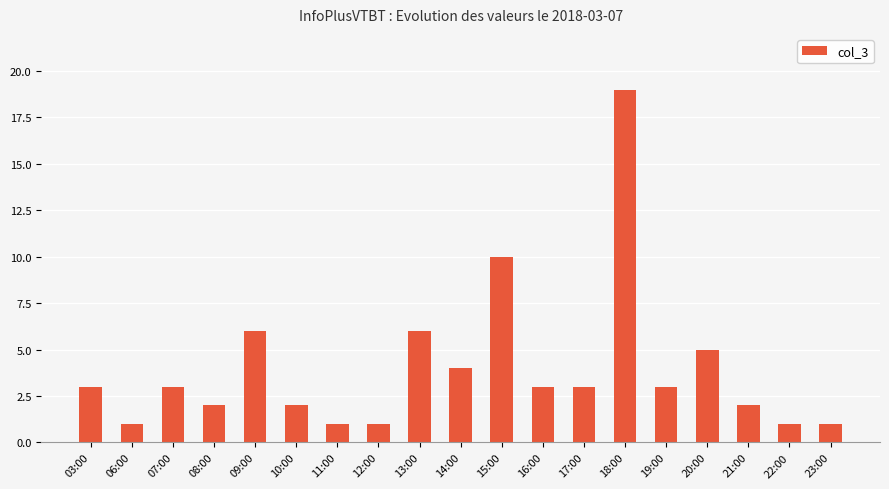

What is the ratio of the value at 23:00 to the value at 11:00?

1.0